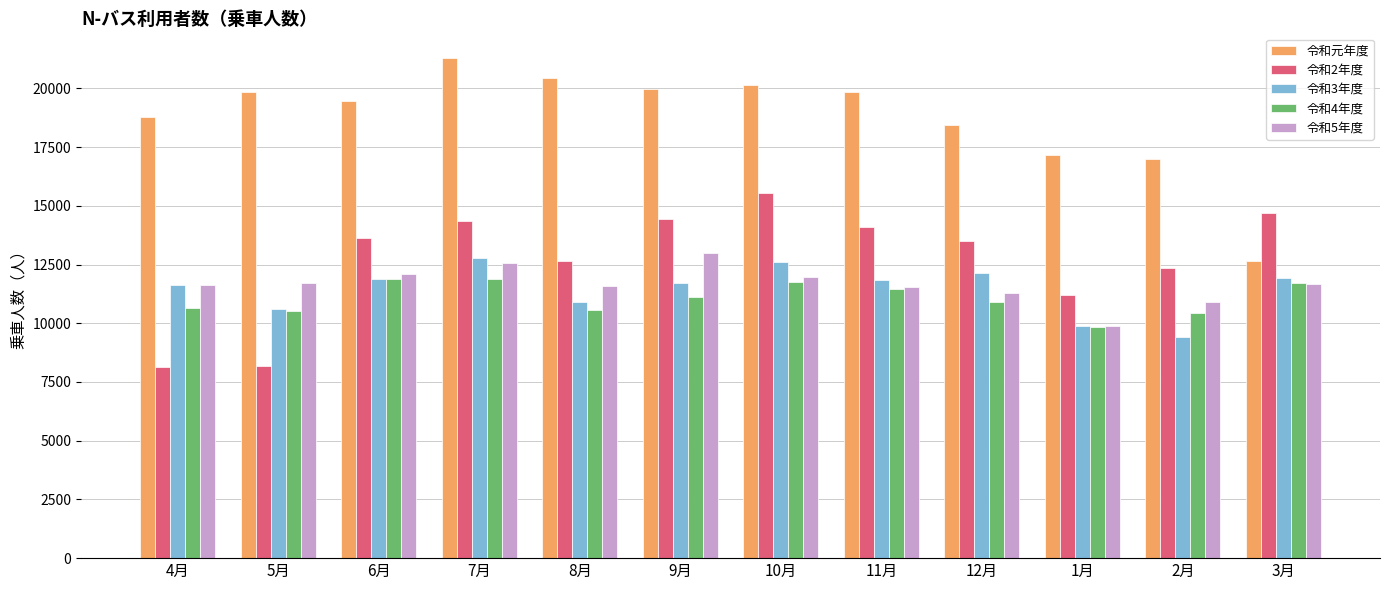

Read the 令和3年度 value at 9月, to the nearest 50.

11750